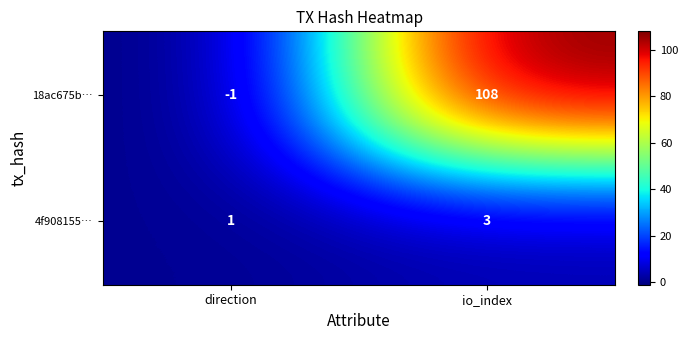

At which category does the chart reach its minimum across all series?

direction